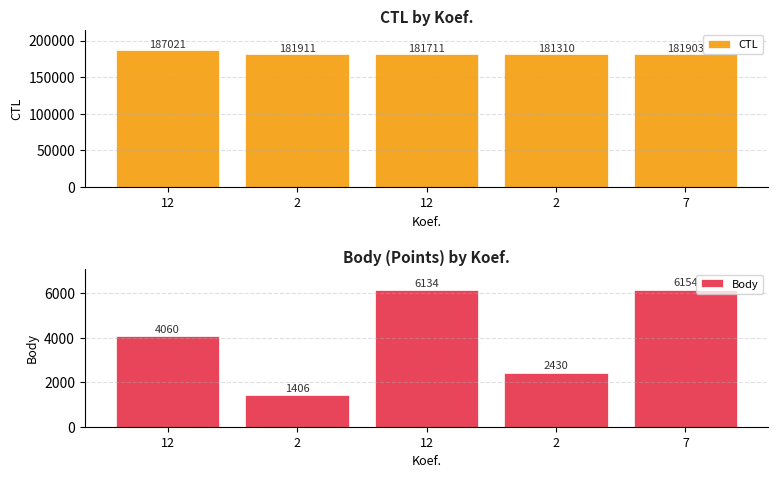

What are all the series names shown in the legend?

CTL, Body